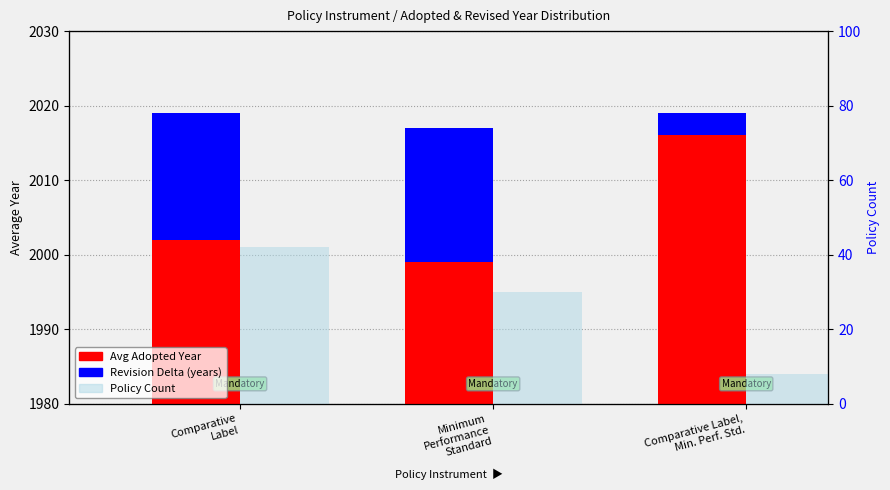

What are all the series names shown in the legend?

Avg Adopted Year, Revision Delta (years), Policy Count